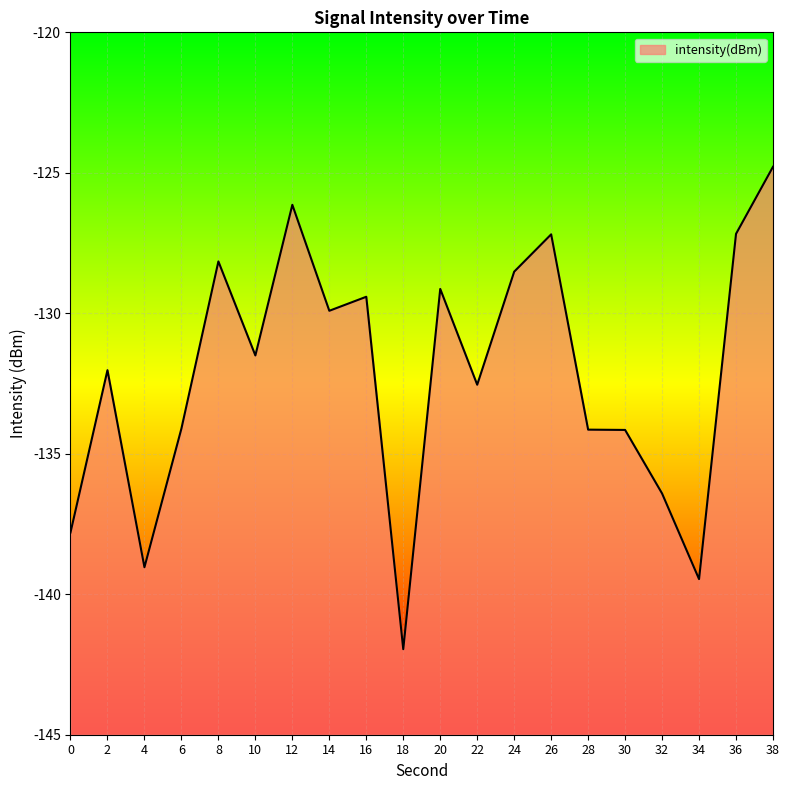

Rank the categories by value from lowest to highest.

18, 34, 4, 0, 32, 30, 28, 6, 22, 2, 10, 14, 16, 20, 24, 8, 26, 36, 12, 38